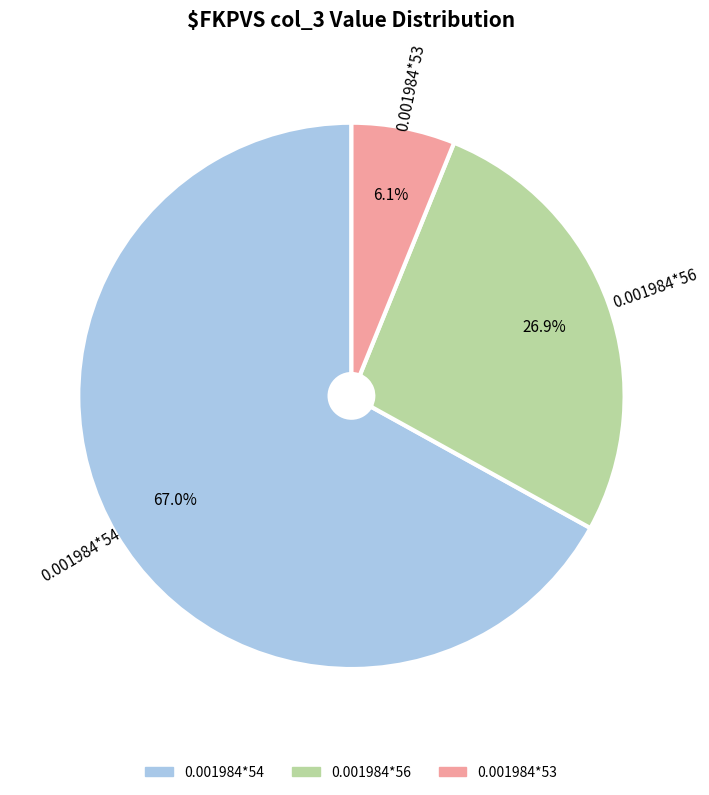

Combined, do 0.001984*53 and 0.001984*56 account for over 50%?

No